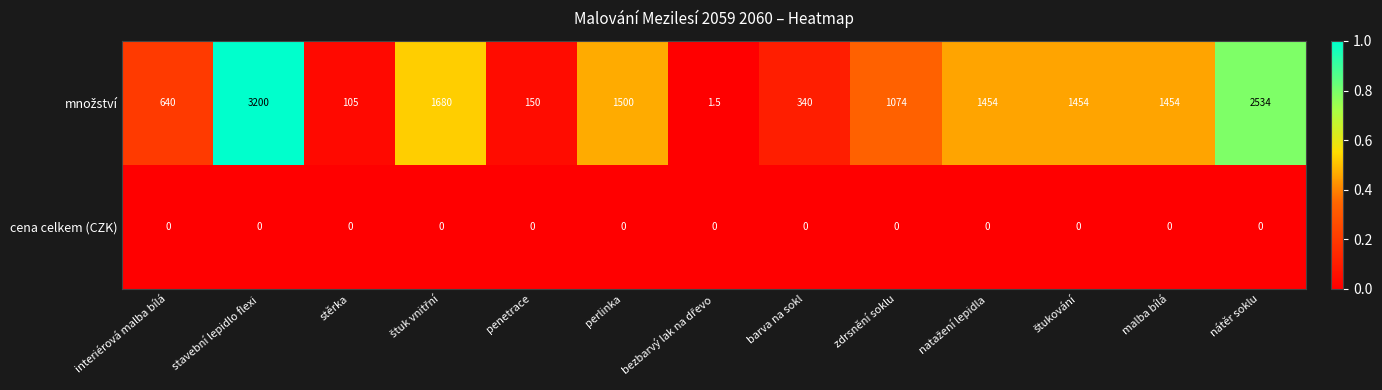

What is the maximum value shown in the chart?

3200.0